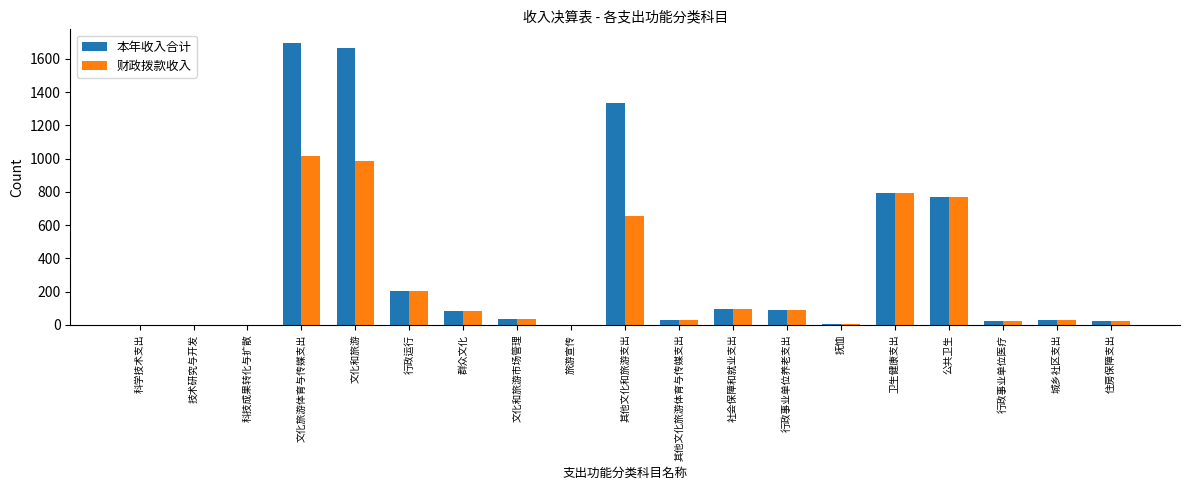

Are the bars horizontal?

No